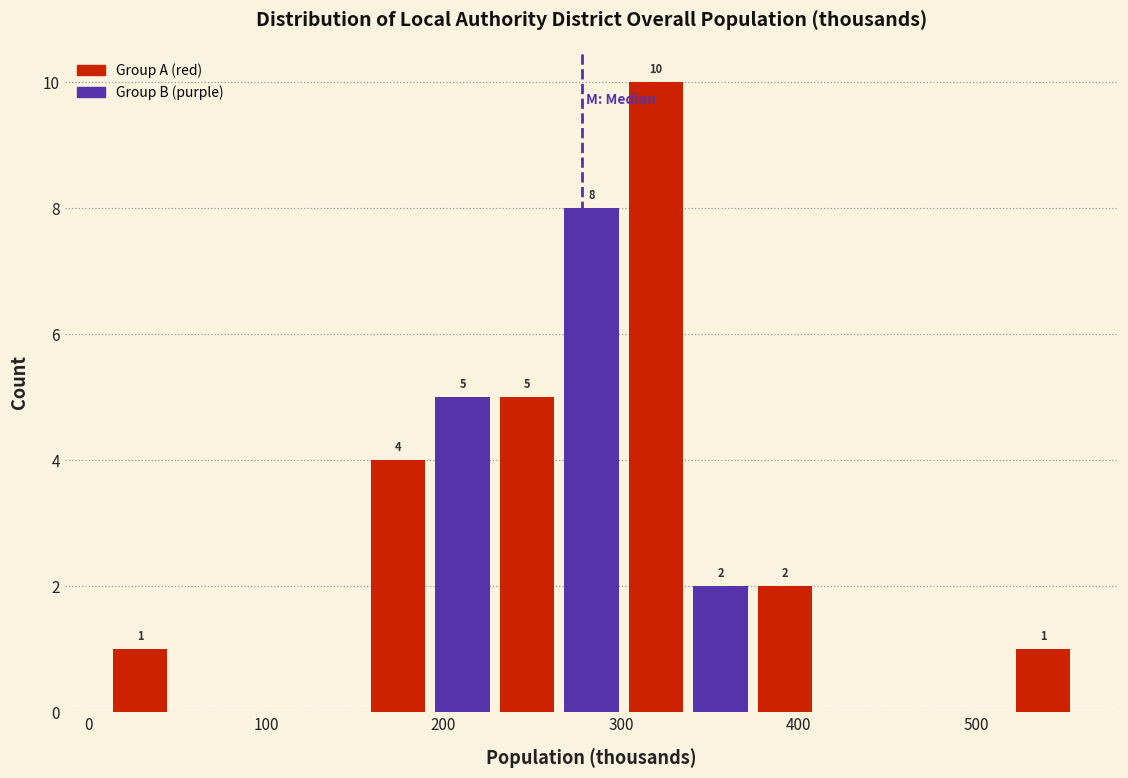

Around what value on the x-axis is the tallest bar? Give the approximate position of its centre, as read against the axis.

320